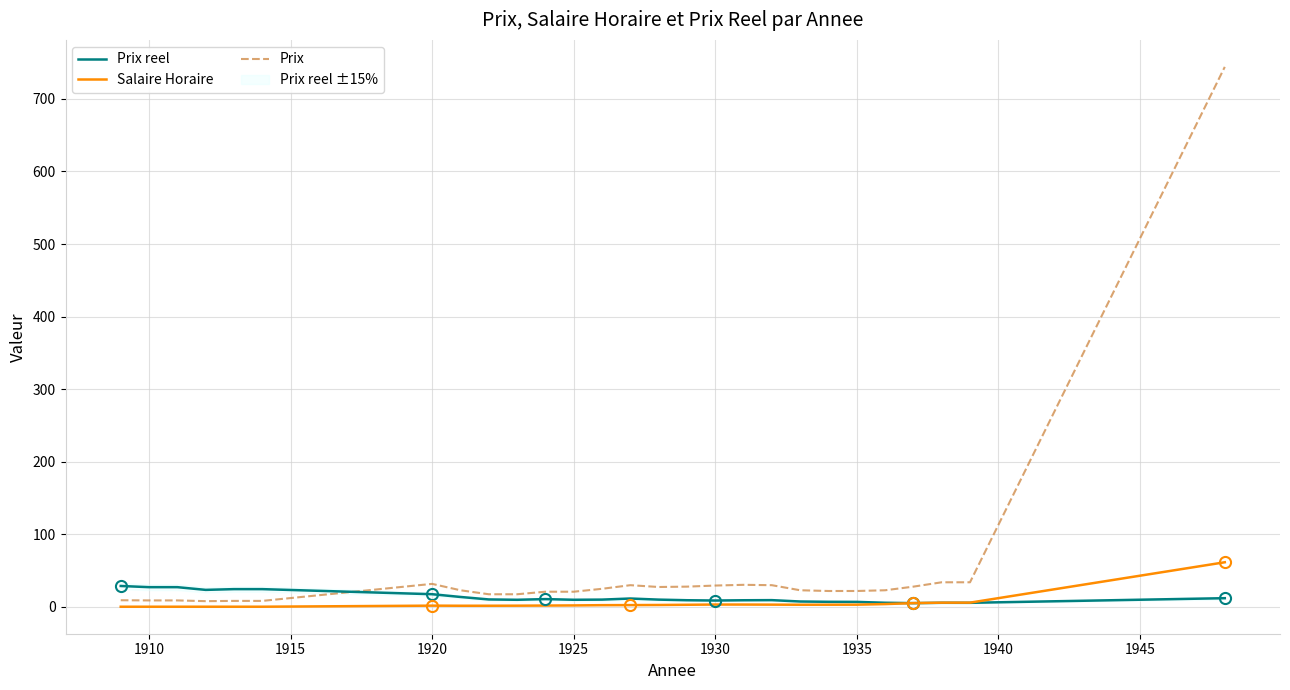

What is the value of the Salaire Horaire point at the 17th from the left?

3.3